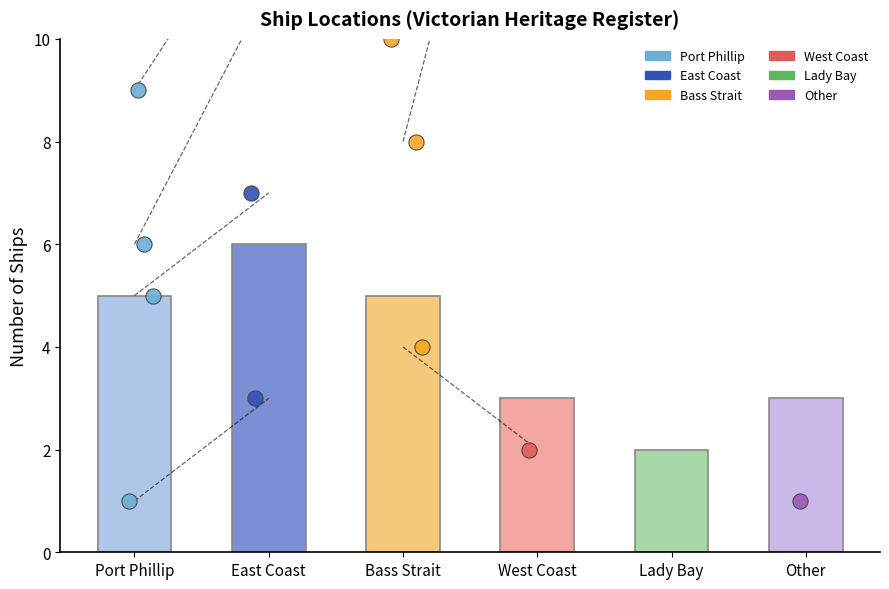

What is the change in value from East Coast to West Coast?

-3